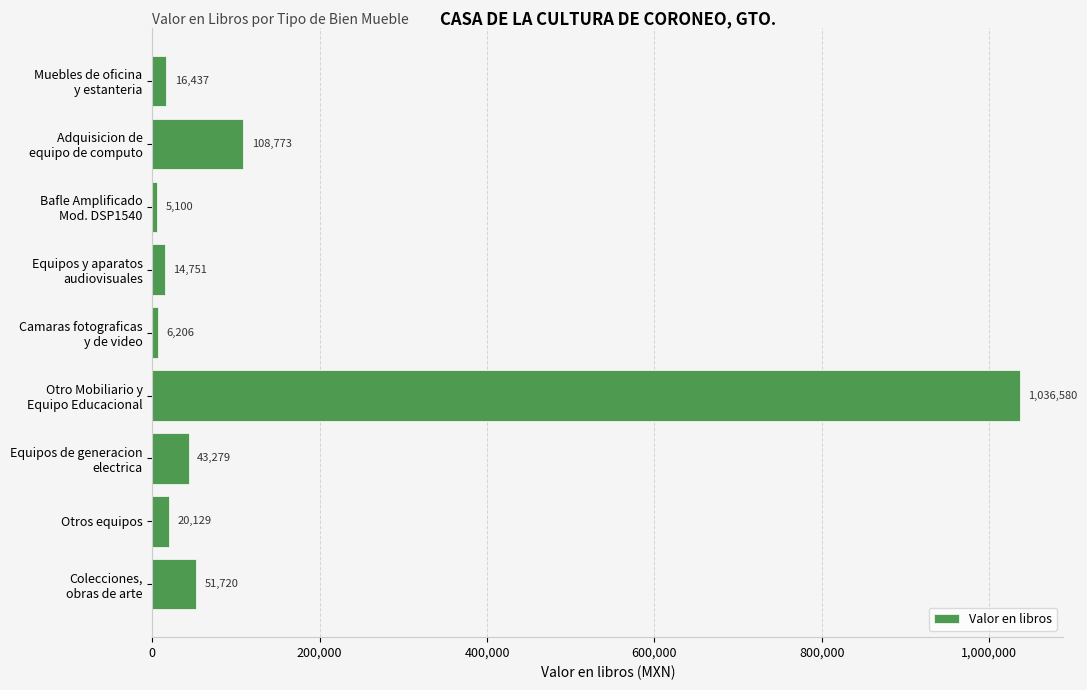

The value at Otros equipos is 20129.4. True or false?

True